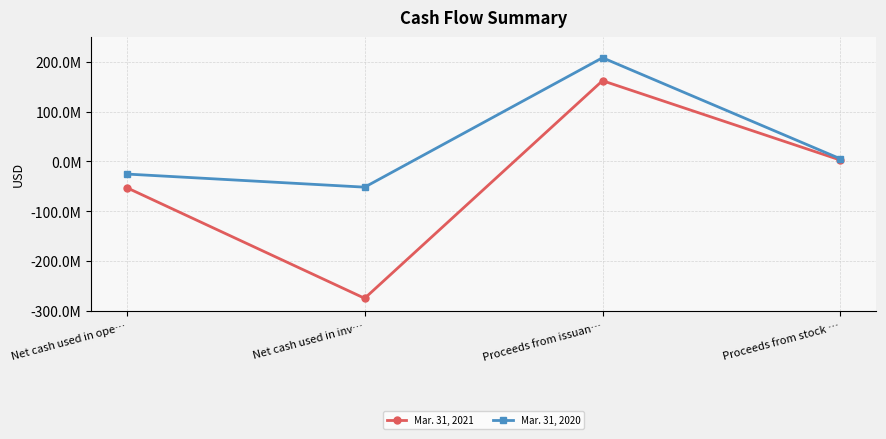

Which series has the largest range (max minus min)?

Mar. 31, 2021